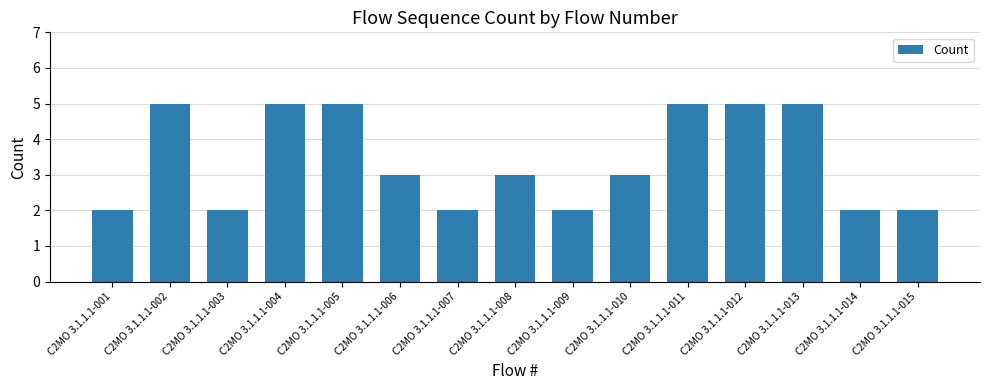

Reading left to right, extract all data points from this chart.

C2MO 3.1.1.1-001=2	C2MO 3.1.1.1-002=5	C2MO 3.1.1.1-003=2	C2MO 3.1.1.1-004=5	C2MO 3.1.1.1-005=5	C2MO 3.1.1.1-006=3	C2MO 3.1.1.1-007=2	C2MO 3.1.1.1-008=3	C2MO 3.1.1.1-009=2	C2MO 3.1.1.1-010=3	C2MO 3.1.1.1-011=5	C2MO 3.1.1.1-012=5	C2MO 3.1.1.1-013=5	C2MO 3.1.1.1-014=2	C2MO 3.1.1.1-015=2